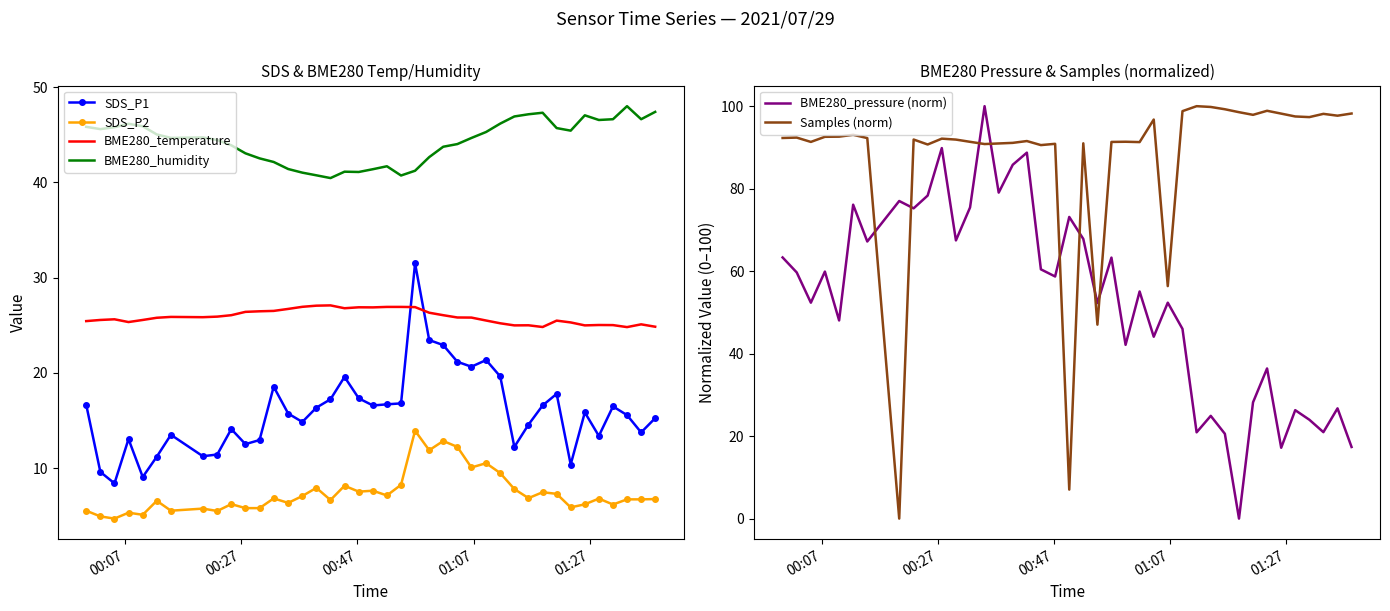

What is the highest value of the SDS_P2 series?

13.9